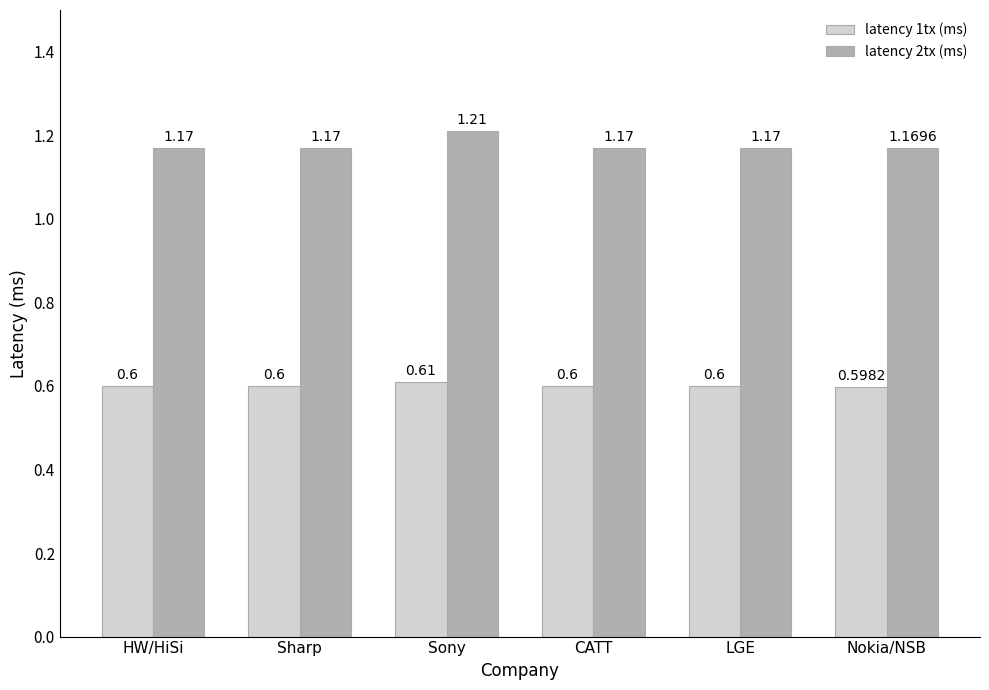

What is the difference between the highest and lowest values at LGE?

0.6